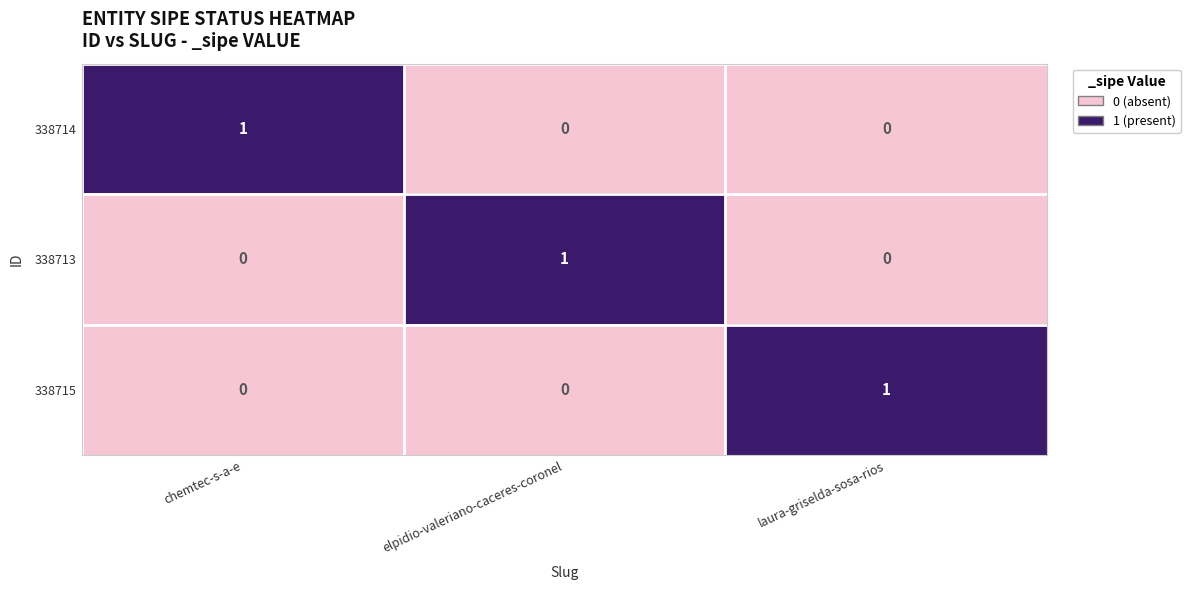

How many 338714 values are between 0 and 1?

3